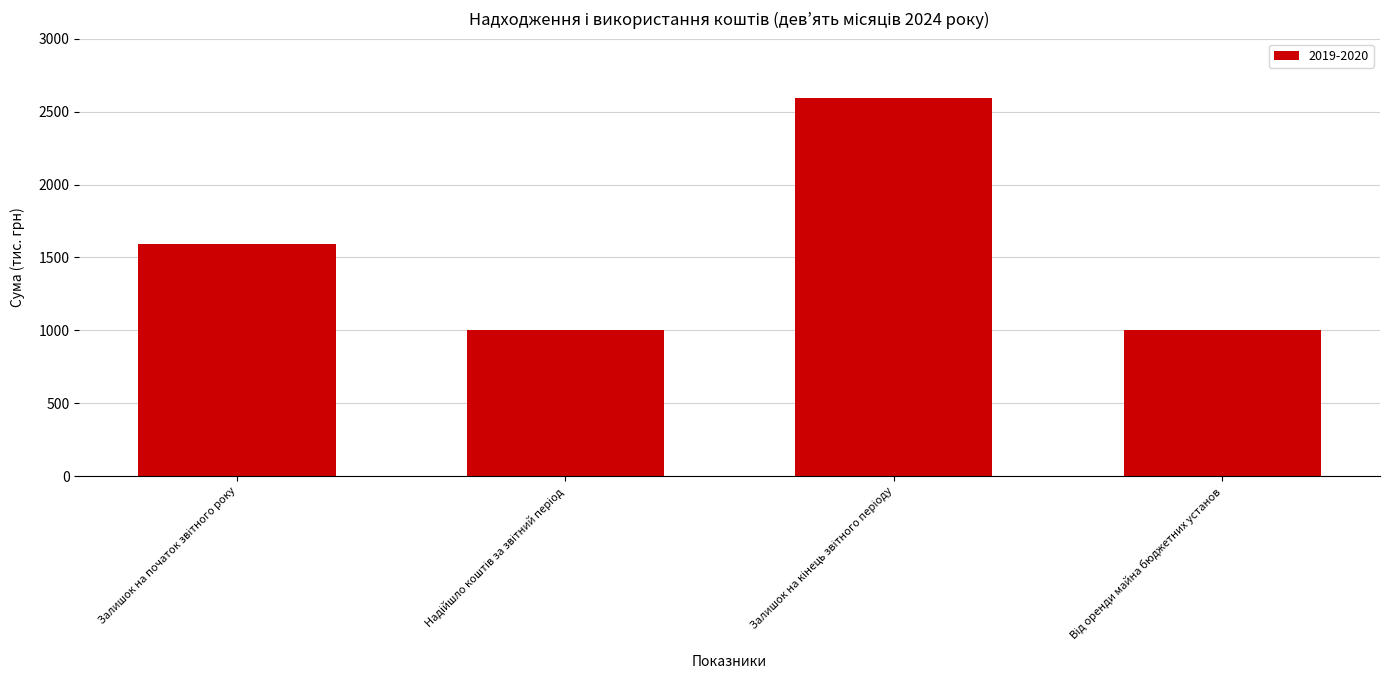

What is the value of the 3rd bar from the left?

2594.8